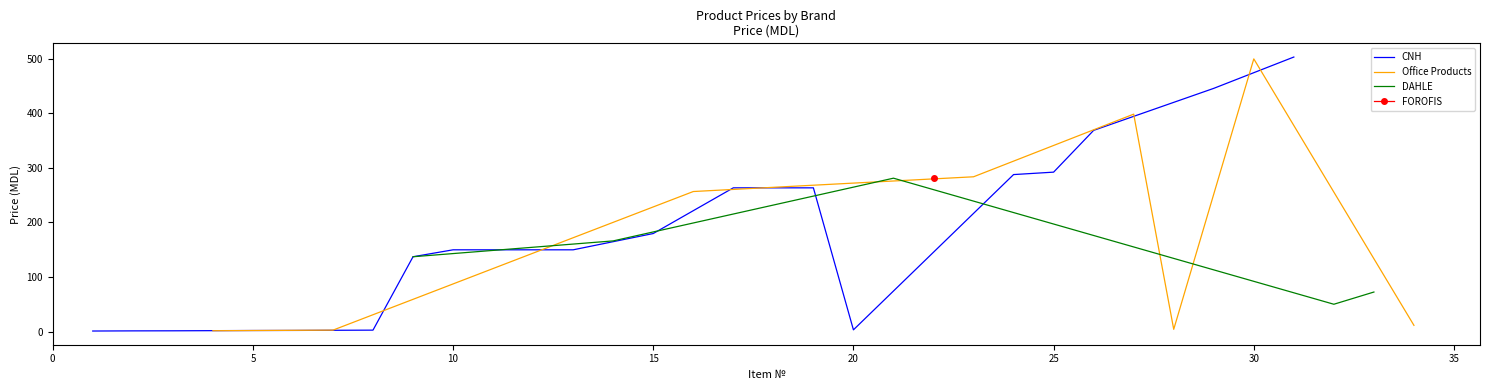

What is the difference between the maximum and minimum values in the DAHLE series?

230.9